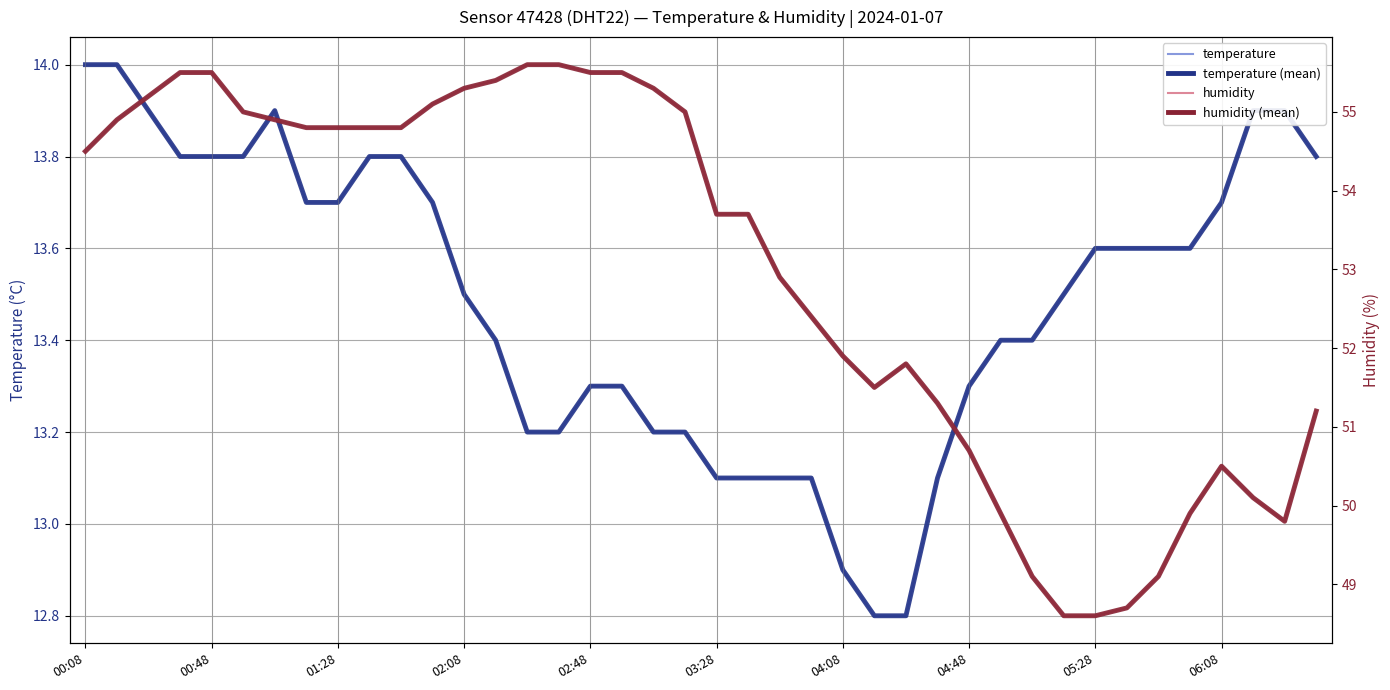

Is the value of temperature at 24 greater than the value of humidity at 19?

No